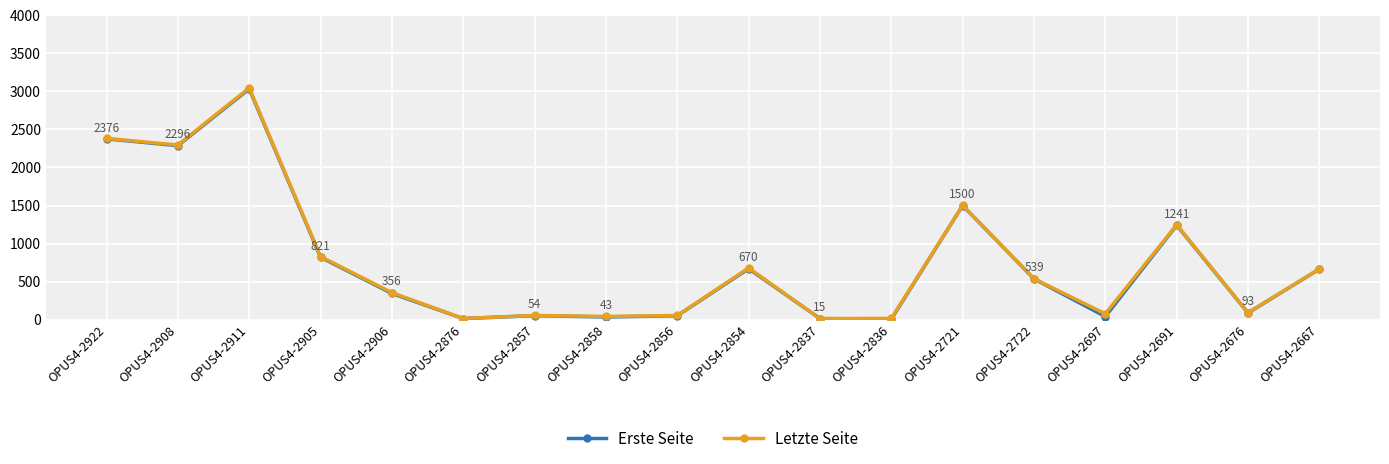

How many lines are shown in the chart?

2